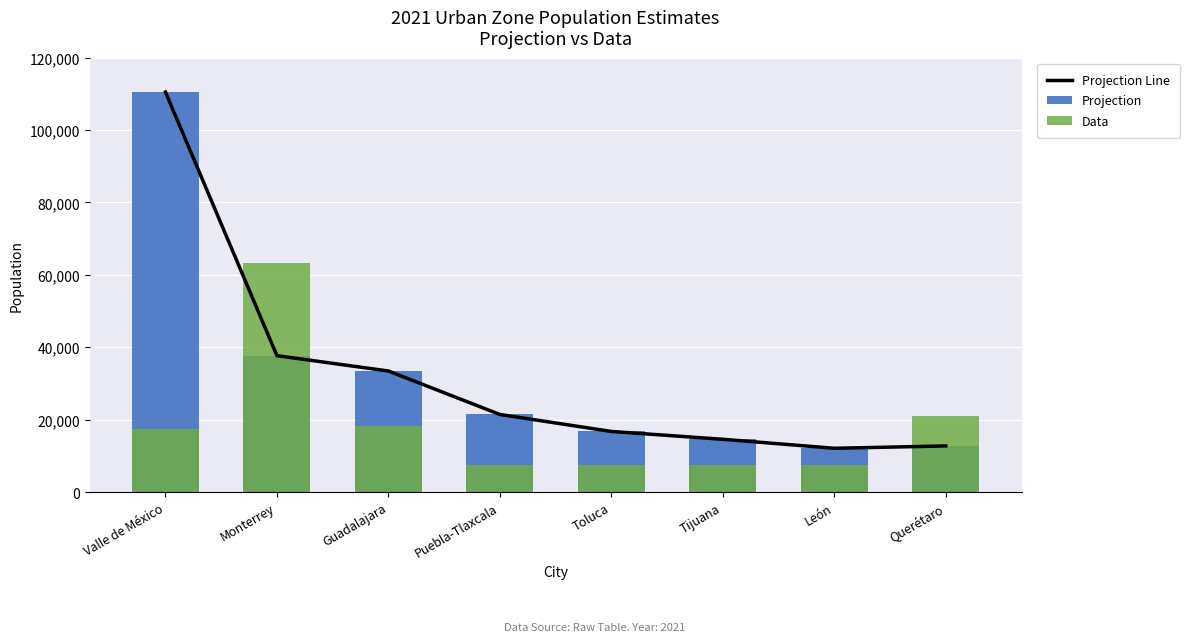

At which label does Projection reach its peak?

Valle de México